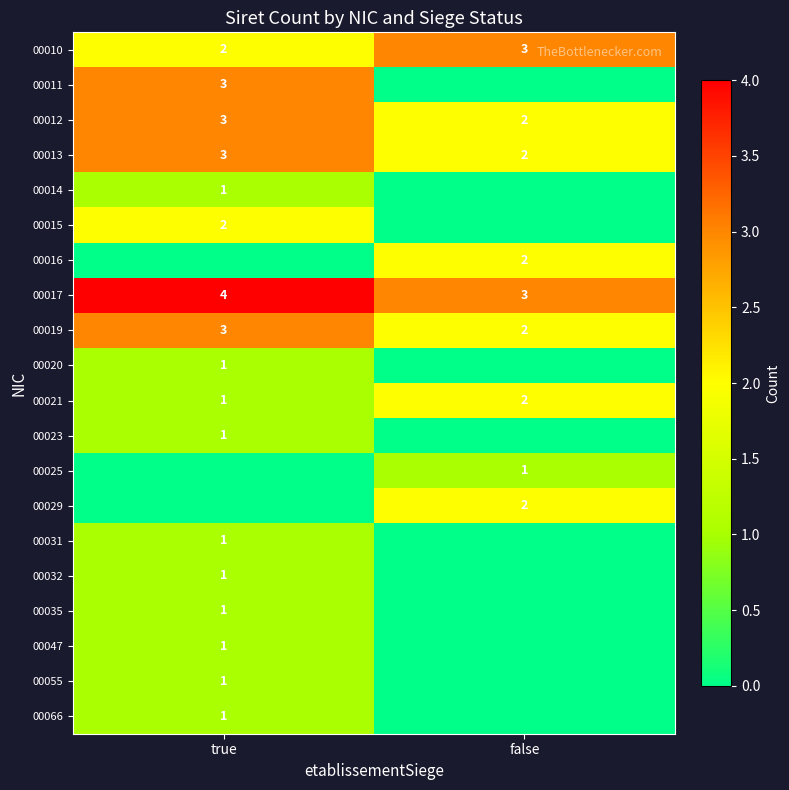

What is the sum of all 00021 values?

3